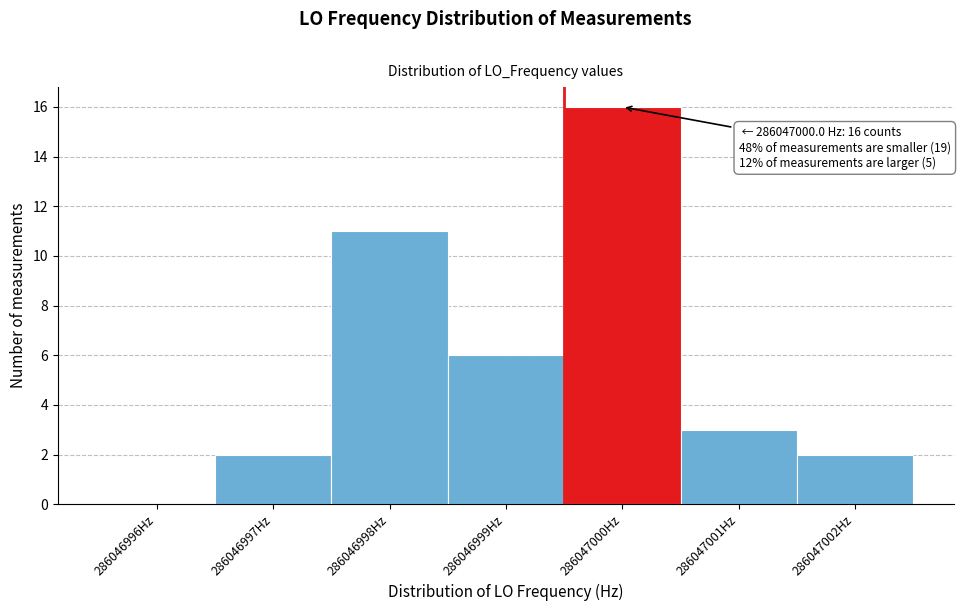

Reading left to right, extract all data points from this chart.

286046996Hz=0	286046997Hz=2	286046998Hz=11	286046999Hz=6	286047000Hz=16	286047001Hz=3	286047002Hz=2